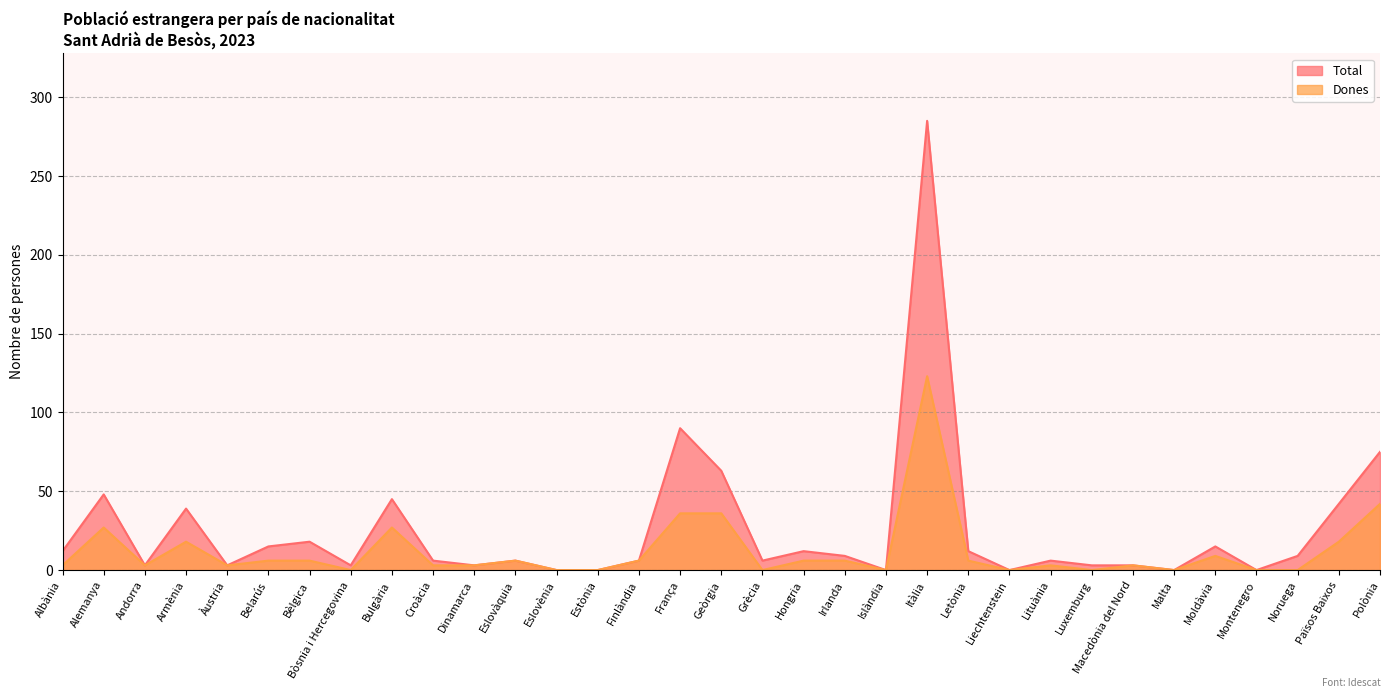

Does the chart display data point markers on the line(s)?

No